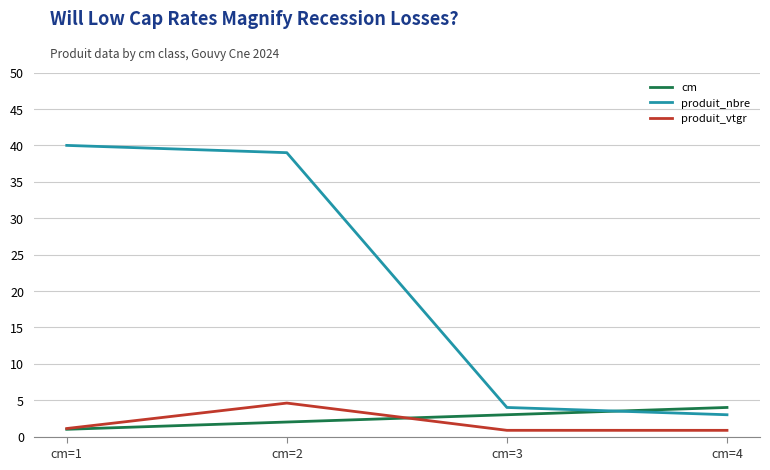

How many produit_vtgr values are between 0 and 4?

3